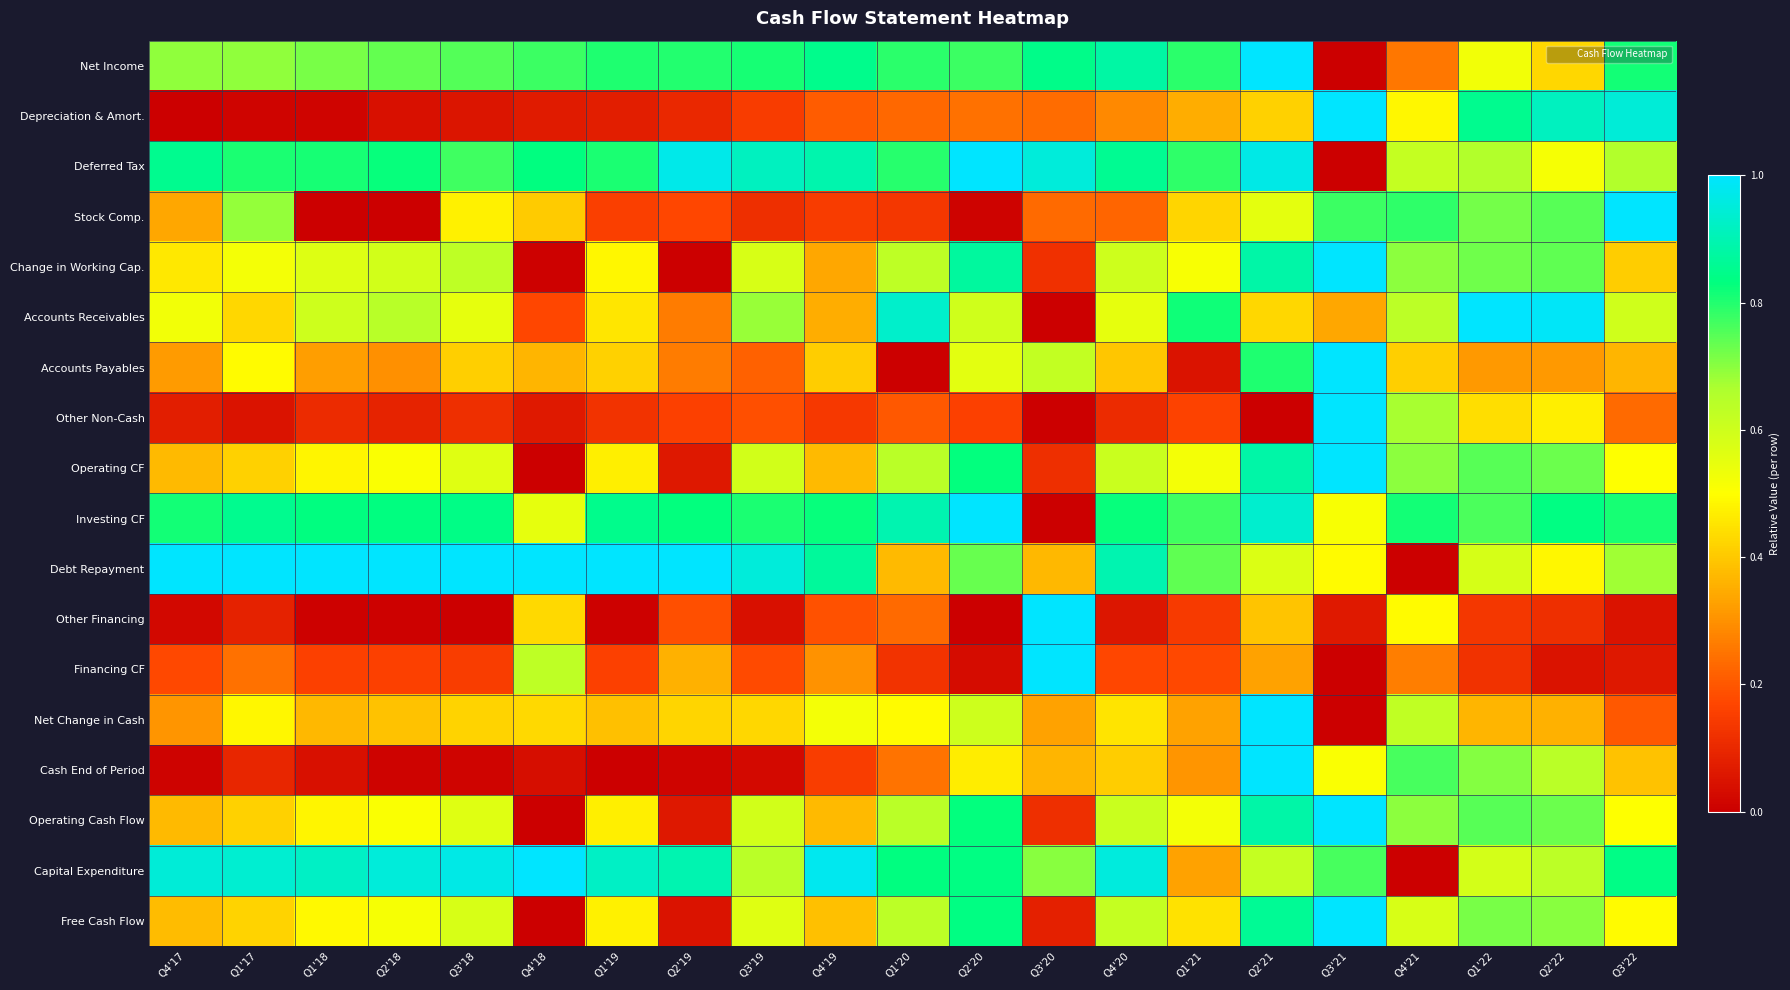

At how many categories does at least one series exceed 0?

21